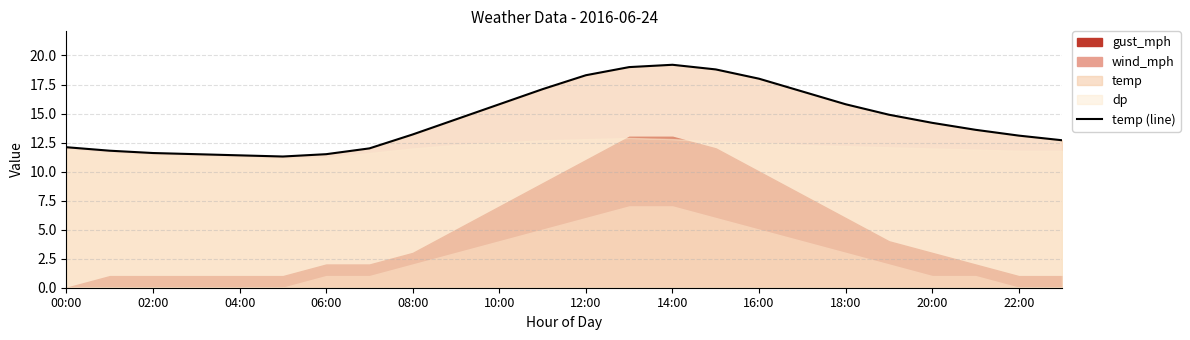

Reading left to right, list all the values displayed in this chart.

12.1	11.8	11.6	11.5	11.4	11.3	11.5	12.0	13.2	14.5	15.8	17.1	18.3	19.0	19.2	18.8	18.0	16.9	15.8	14.9	14.2	13.6	13.1	12.7